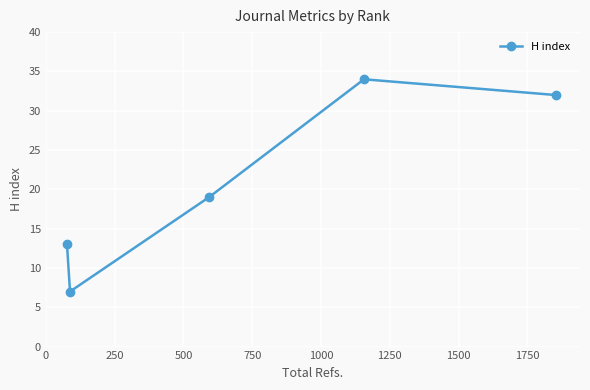

What is the smallest value displayed?

7